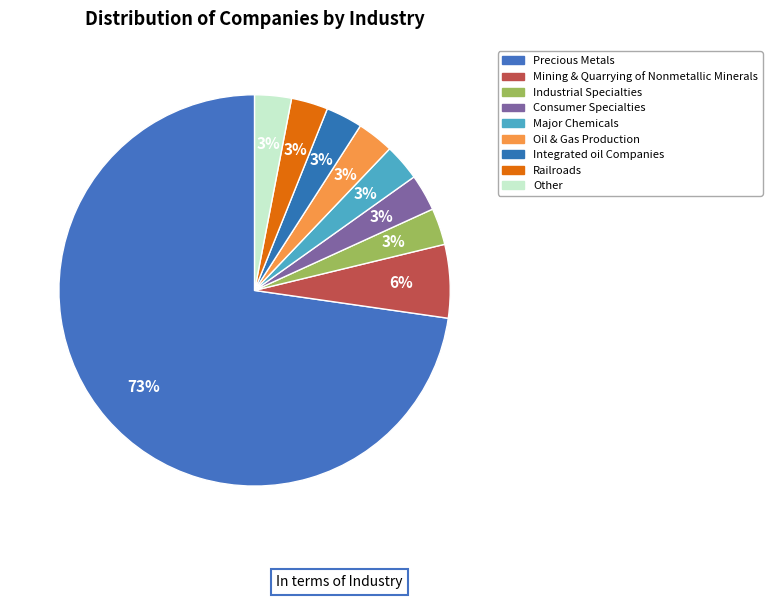

How many segments does this pie chart have?

9